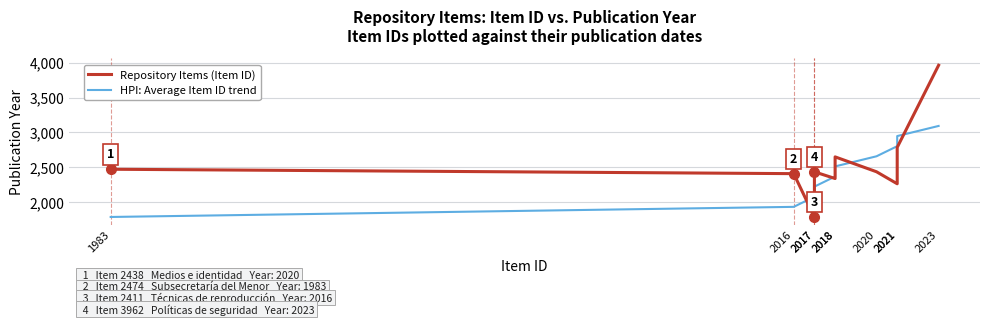

Reading right to left, what are all the values shown in this chart?

Repository Items (Item ID): 3962.0	2787.0	2266.0	2438.0	2651.0	2341.0	2437.0	1791.0	2411.0	2474.0
HPI: Average Item ID trend: 3093.6	2948.9	2804.1	2659.4	2514.7	2369.9	2225.2	2080.5	1935.7	1791.0